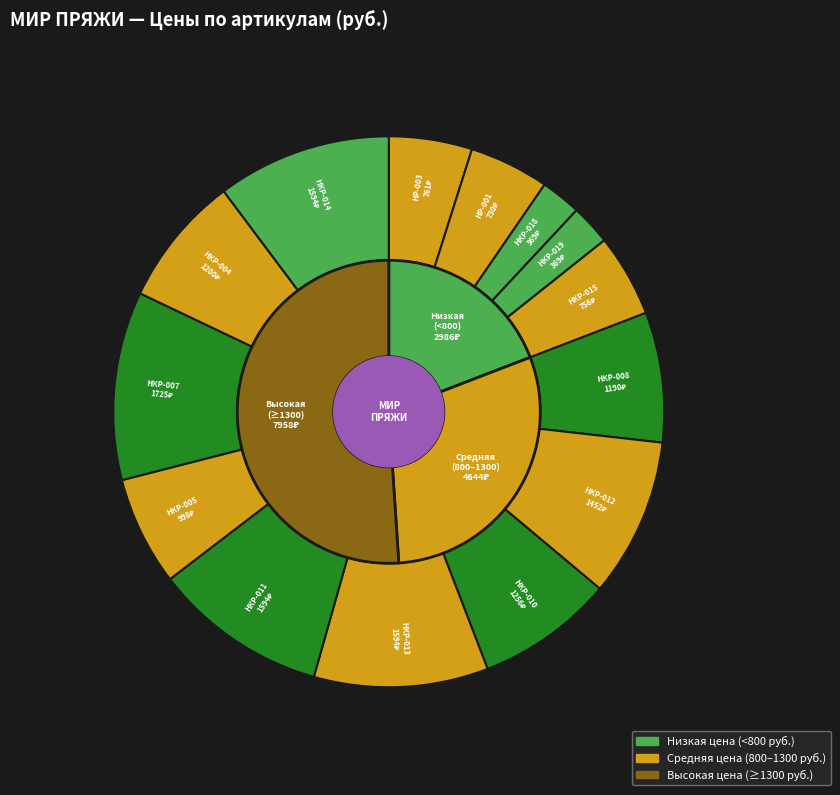

What is the largest slice in the pie chart?

НКР-007